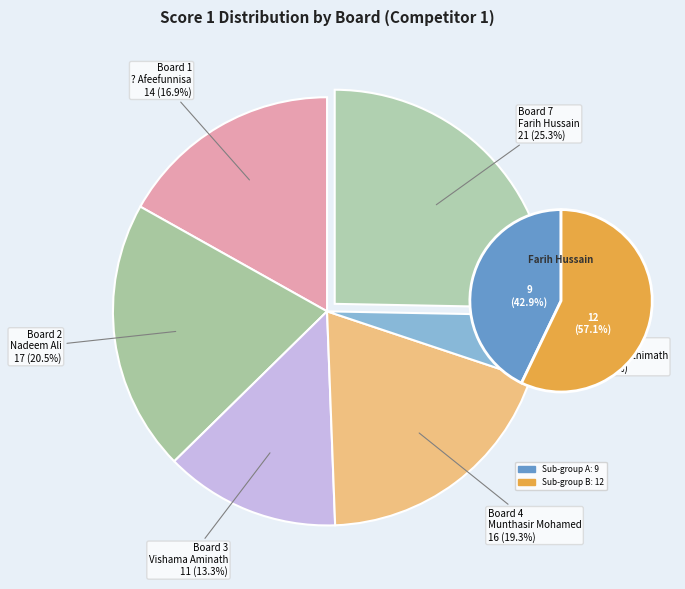

Combined, do 3 and 1 account for over 50%?

No